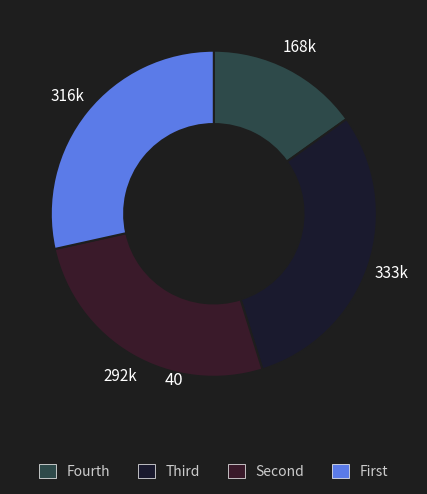

Rank the categories by value from lowest to highest.

Fourth, Second, First, Third